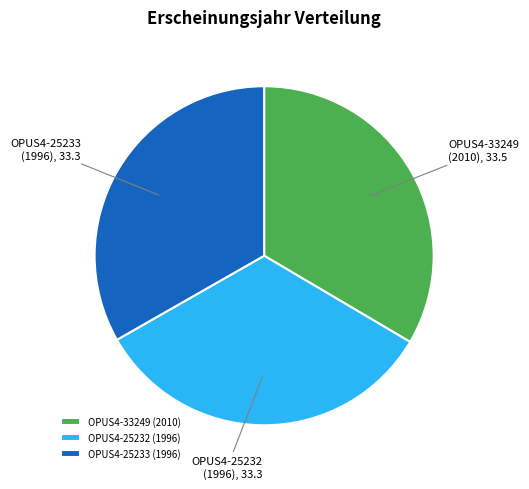

Is OPUS4-25233 (1996) the majority of the pie?

No